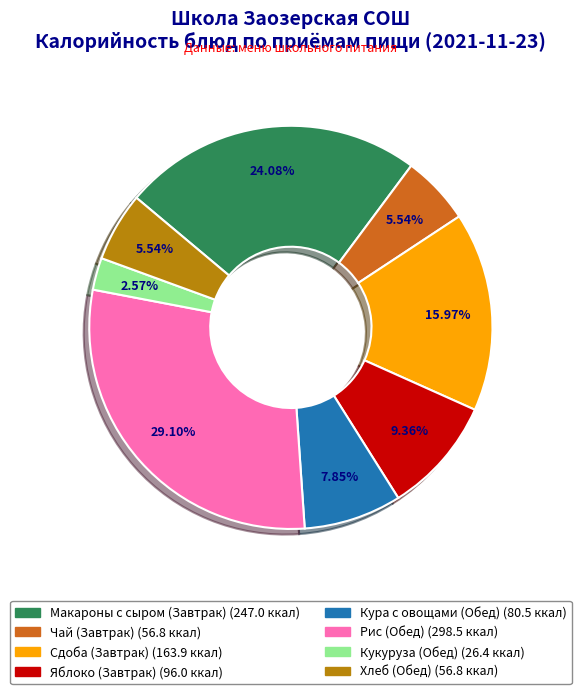

Does Кукуруза (Обед) account for over 50% of the chart?

No